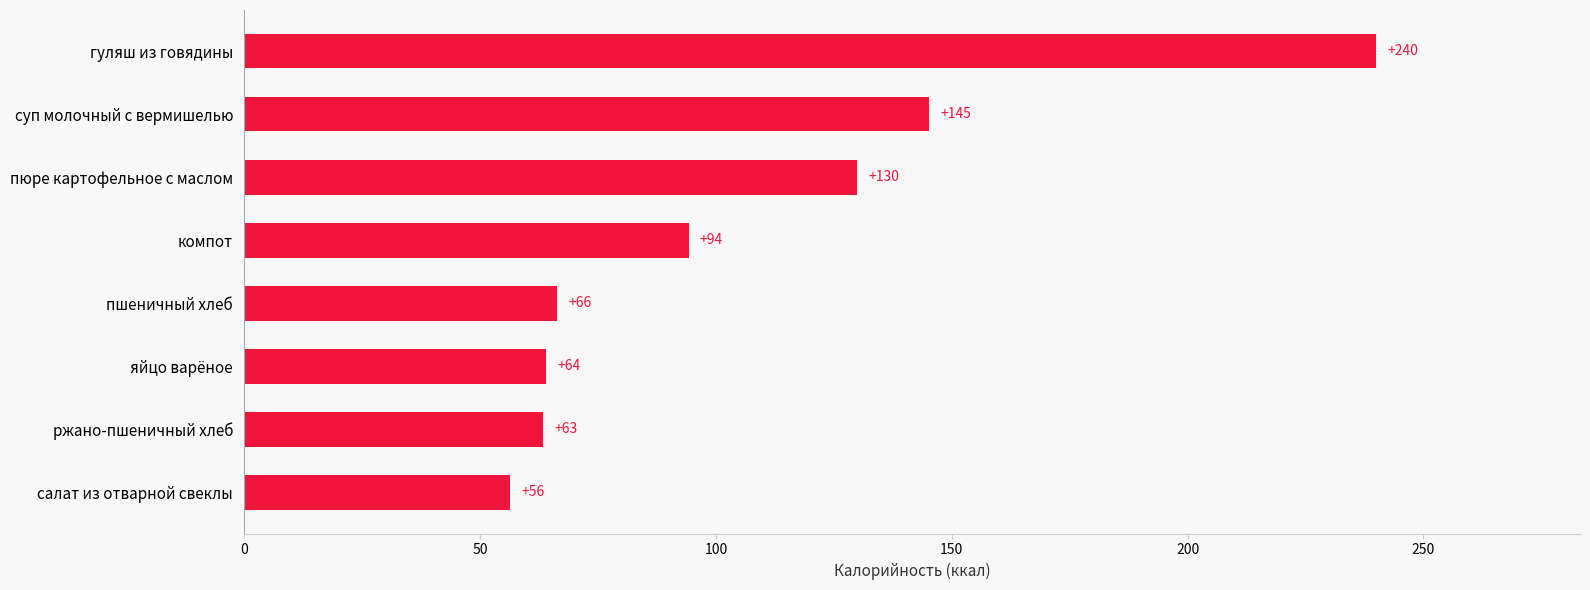

True or false: the data shows 240.0 at гуляш из говядины.

True